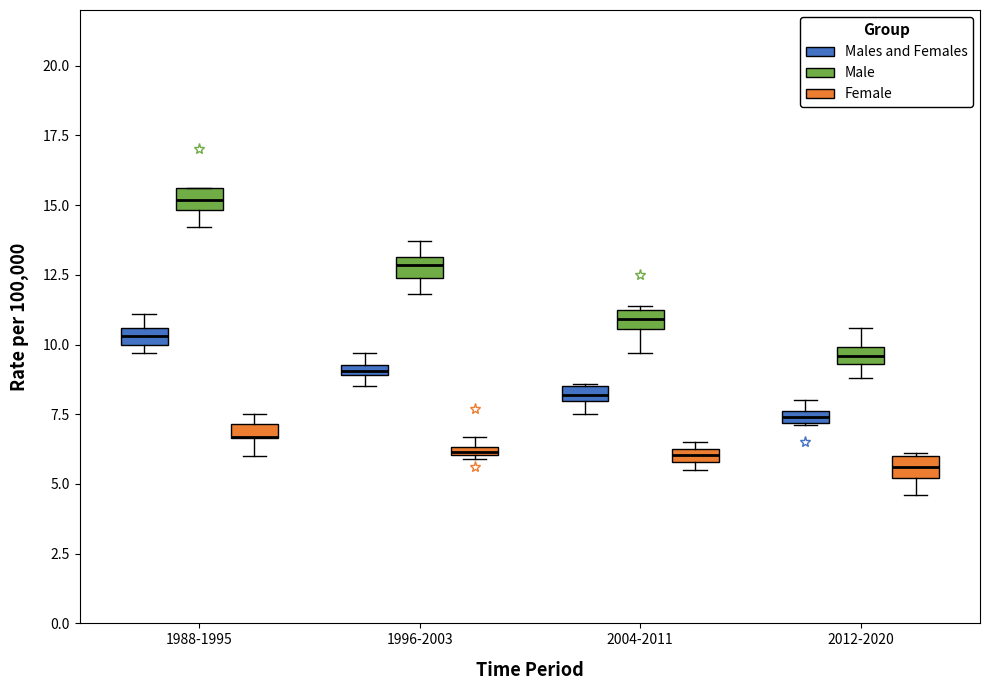

Where is the upper edge of the box for 1996-2003 (Male) on the y-axis? The values are not printed on the chart, so give them approximately, as read against the axis.

13.0